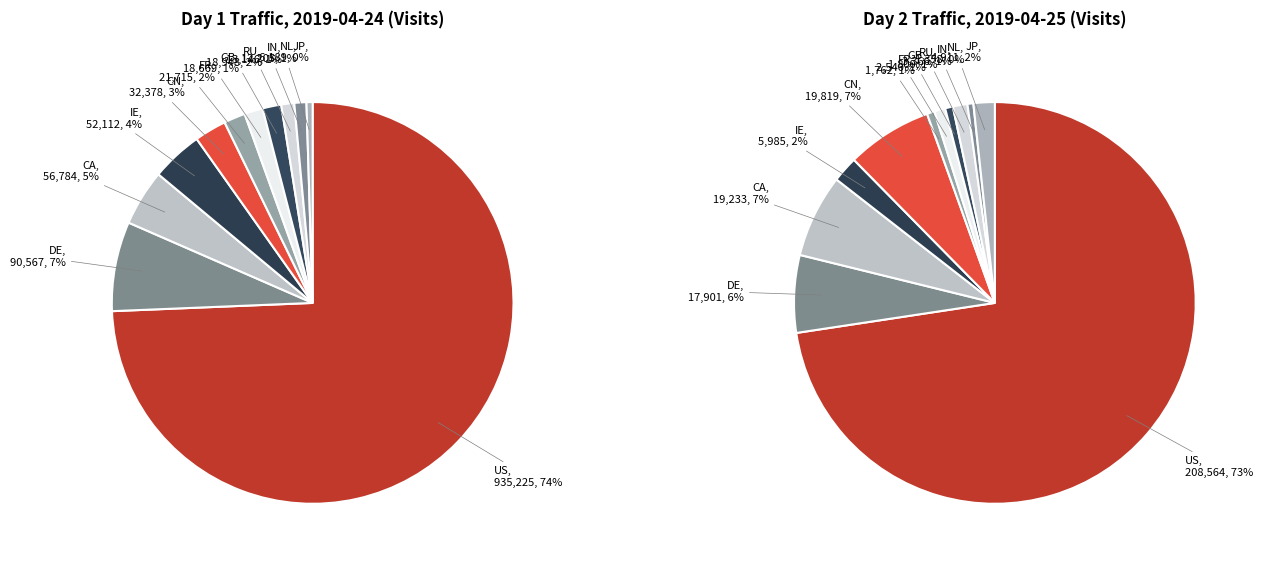

Count the number of slices in the pie.

11